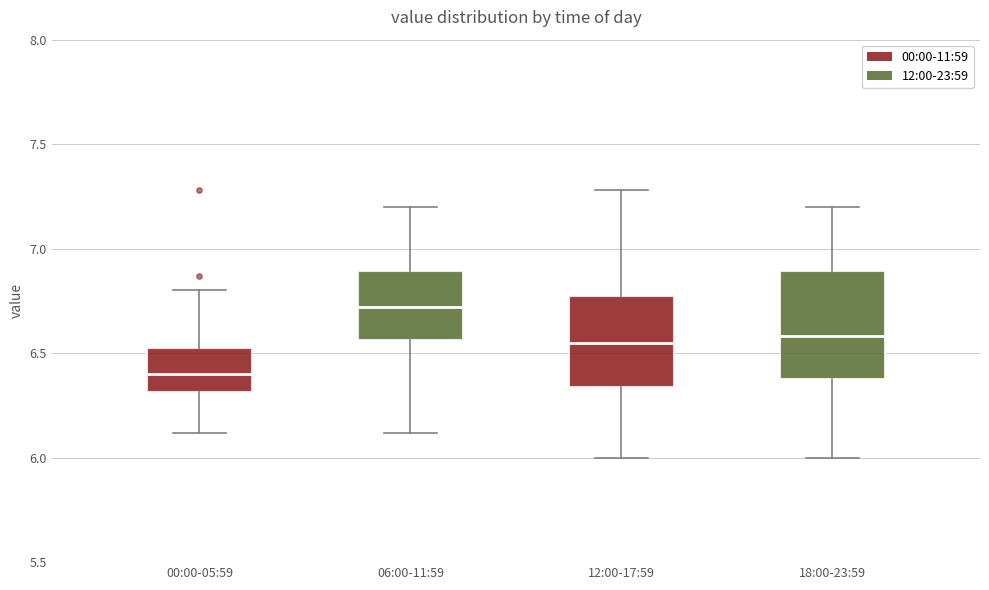

Where is the upper edge of the box for 12:00-17:59 on the y-axis? The values are not printed on the chart, so give them approximately, as read against the axis.

6.80